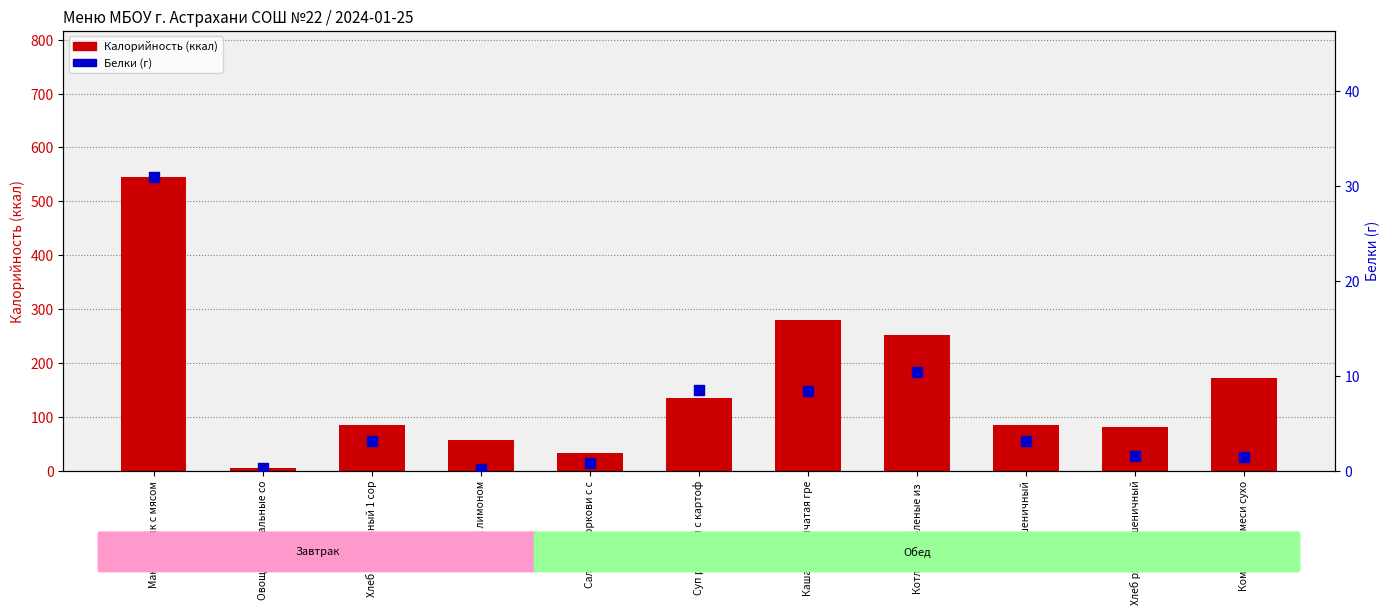

Which series has the largest total across all categories?

Калорийность